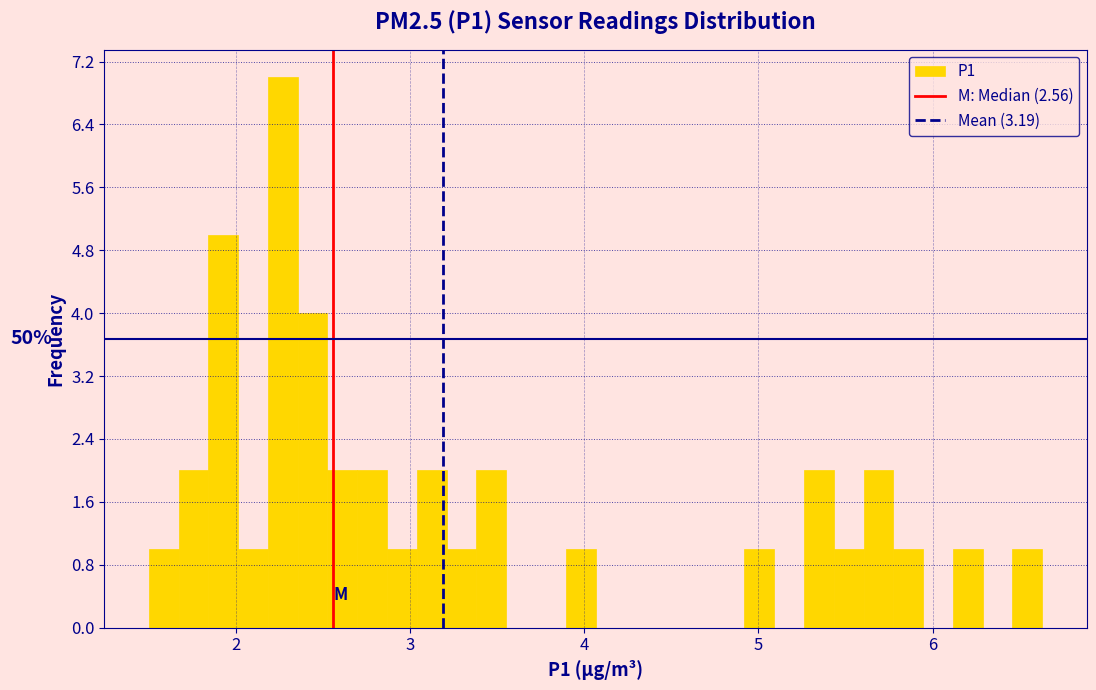

Read against the x-axis, roughly where is the centre of the tallest bar?

2.3